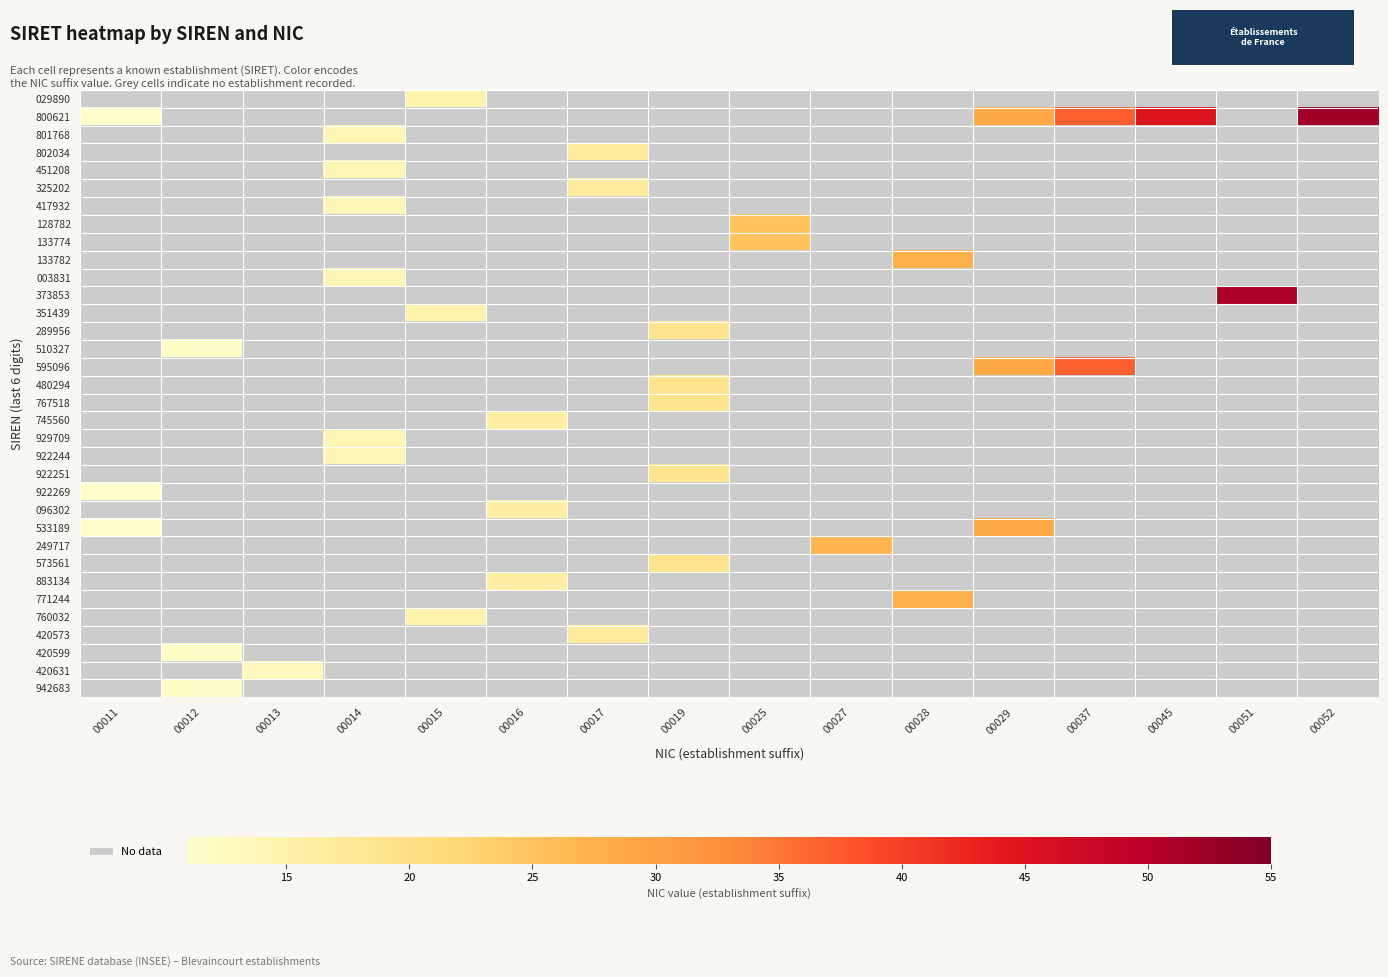

Rank the series by their average value, from lowest to highest.

029890, 800621, 801768, 802034, 451208, 325202, 417932, 128782, 133774, 133782, 003831, 373853, 351439, 289956, 510327, 595096, 480294, 767518, 745560, 929709, 922244, 922251, 922269, 096302, 533189, 249717, 573561, 883134, 771244, 760032, 420573, 420599, 420631, 942683